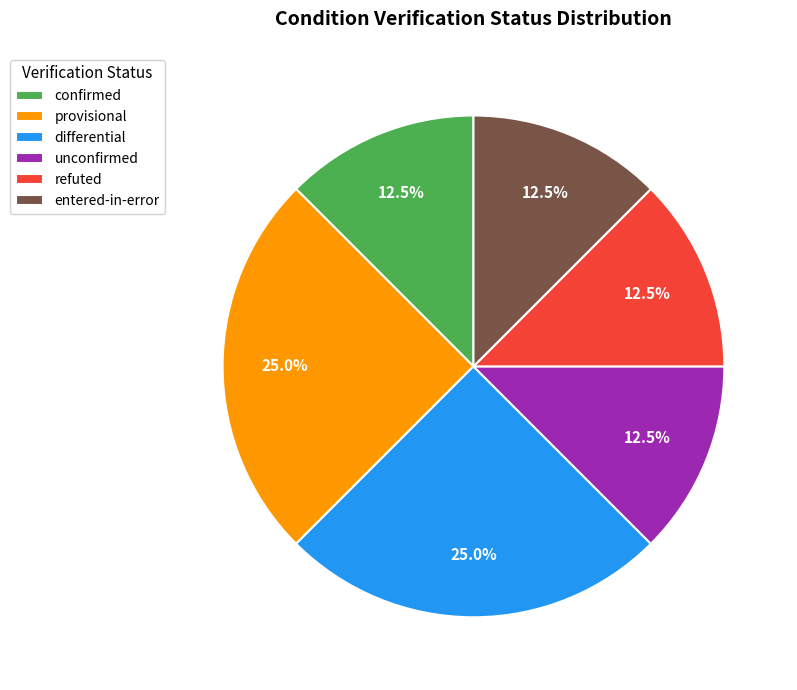

Combined, what portion of the pie is refuted and confirmed?

25.0%